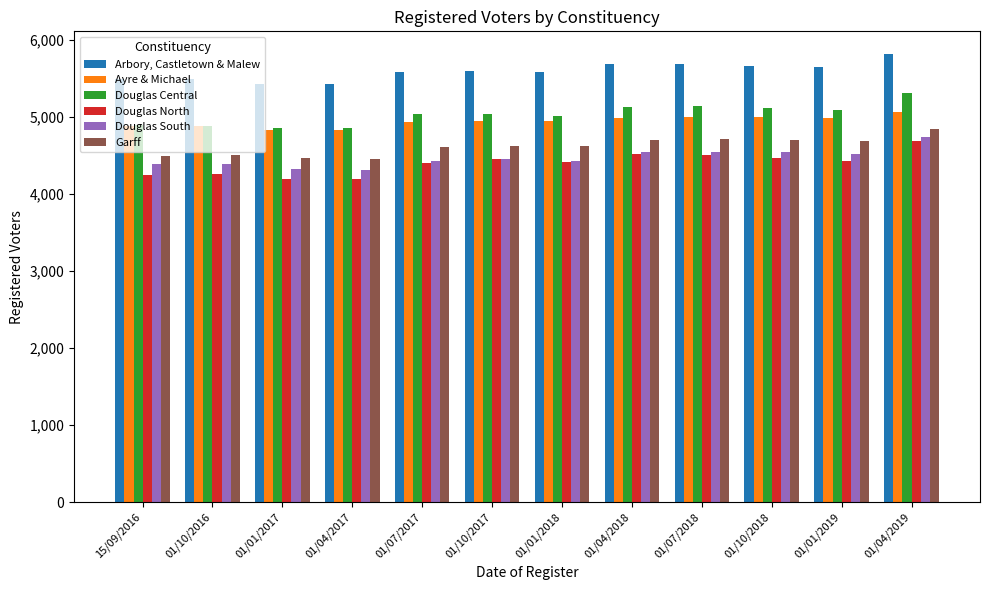

The Douglas North series shows 4260 at 01/10/2016. True or false?

True